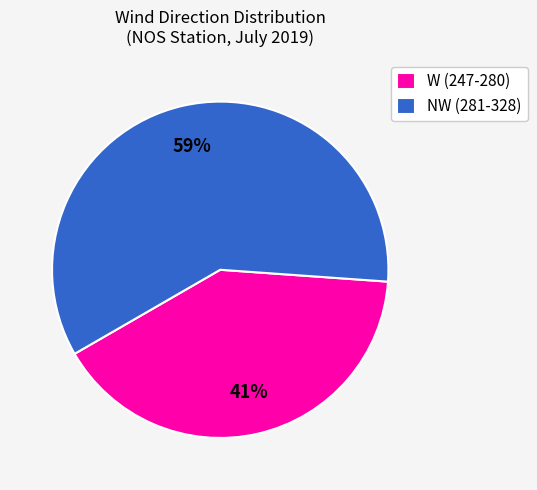

To the nearest percent, what is the combined percentage of W (247-280) and NW (281-328)?

100%